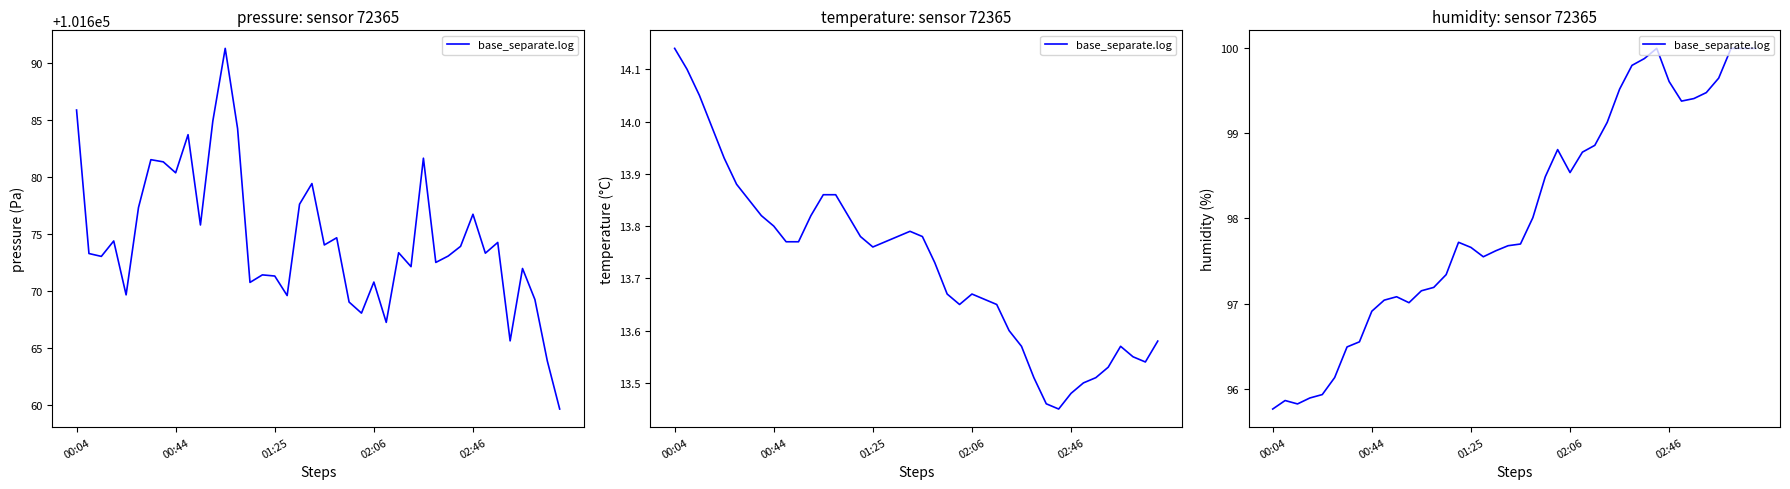

What is the value of the 34th point from the left?

99.4